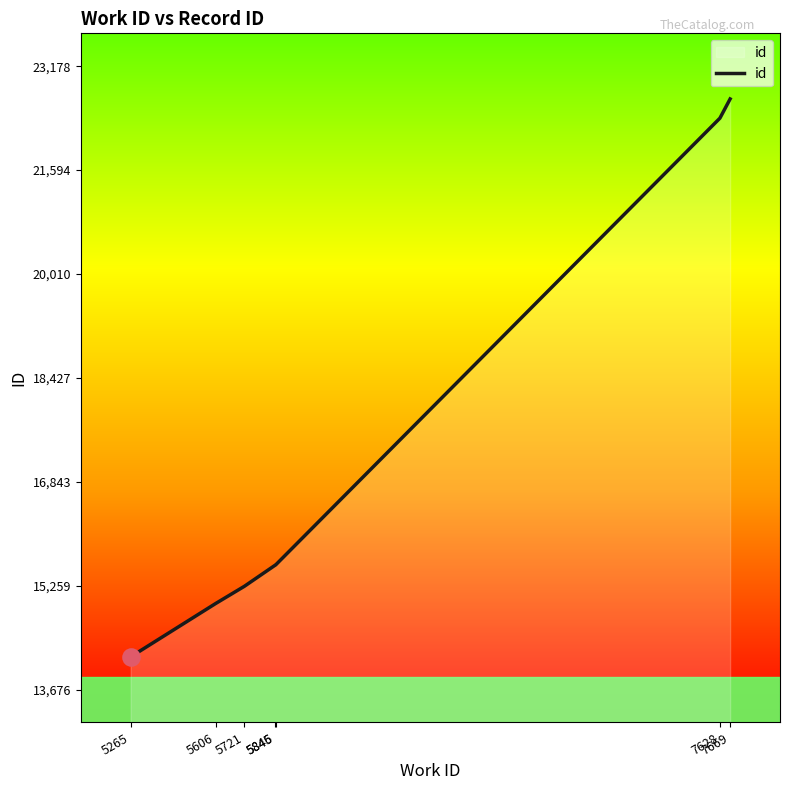

Approximately how many times larger is the value at 5606 compared to 5721?

1.0